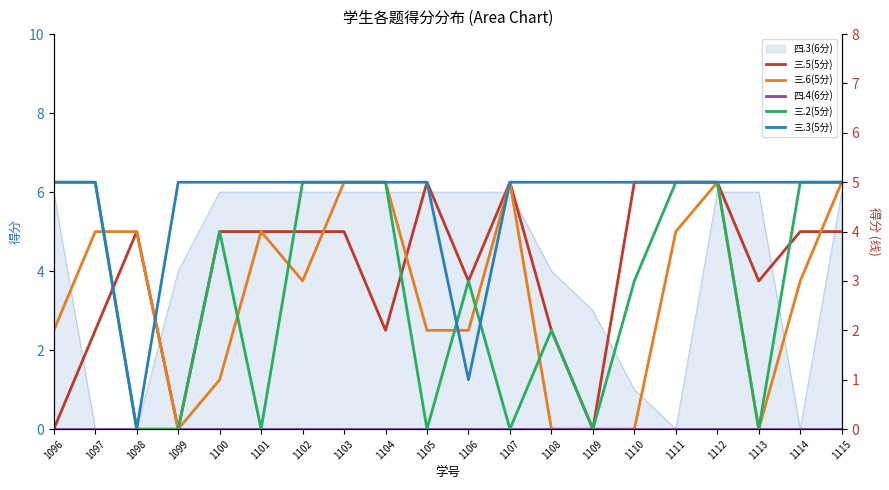

What is the difference between the maximum and minimum values in the 三.2(5分) series?

5